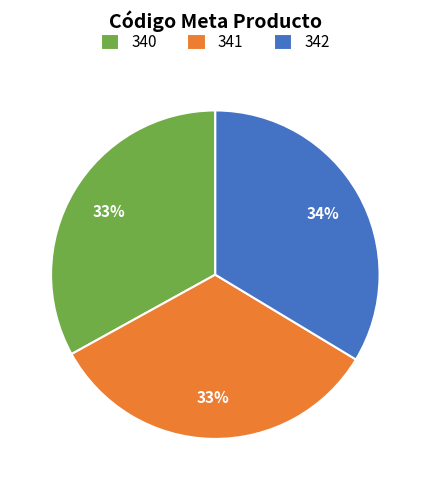

What is the ratio of the value at 342 to the value at 341?

1.0